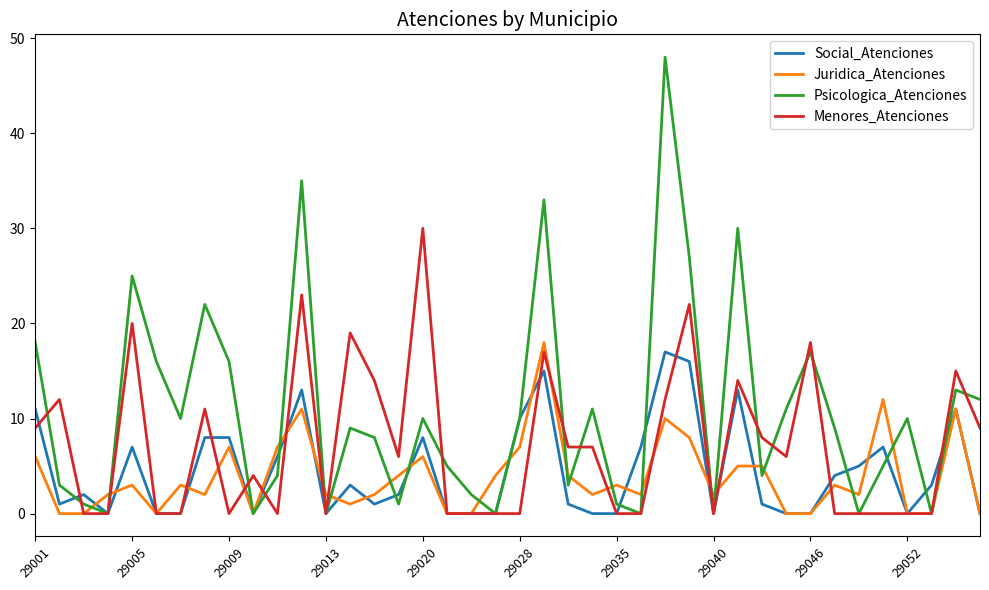

Which series has the largest total across all categories?

Psicologica_Atenciones